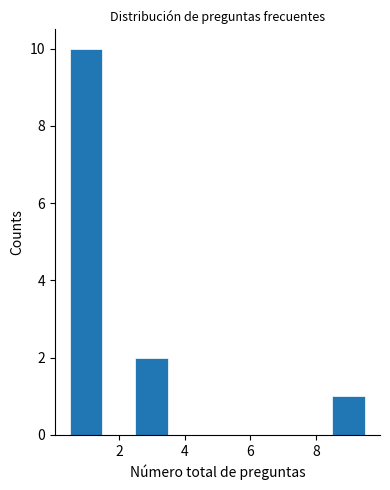

Reading left to right, list every bar in this chart as the range it spans on the x-axis followed by its height. Neither the bar edges nor the heights are printed on the chart, so give them approximately, as read against the axes.

0.5 to 1.5: 10
1.5 to 2.5: 0
2.5 to 3.5: 2
3.5 to 4.5: 0
4.5 to 5.5: 0
5.5 to 6.5: 0
6.5 to 7.5: 0
7.5 to 8.5: 0
8.5 to 9.5: 1